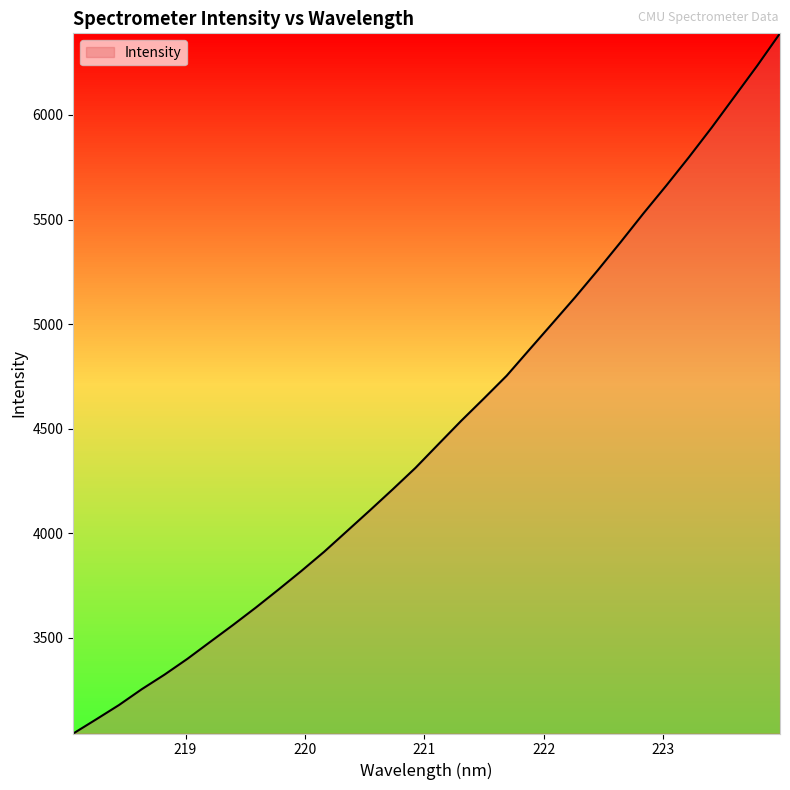

What is the smallest value displayed?

3042.2